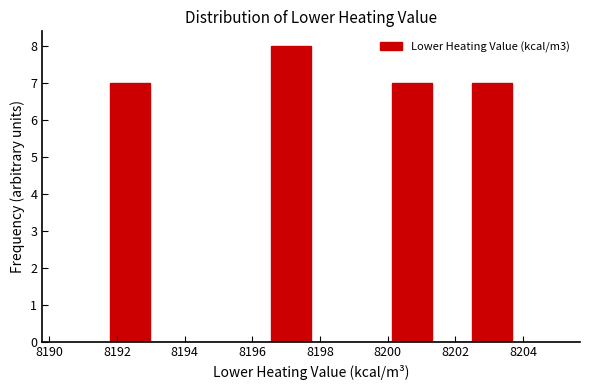

Reading left to right, list every bar in this chart as the range it spans on the x-axis followed by its height. Neither the bar edges nor the heights are printed on the chart, so give them approximately, as read against the axes.

8191.8 to 8193.0: 7
8193.0 to 8194.2: 0
8194.2 to 8195.4: 0
8195.4 to 8196.6: 0
8196.6 to 8197.8: 8
8197.8 to 8199.0: 0
8199.0 to 8200.2: 0
8200.2 to 8201.4: 7
8201.4 to 8202.4: 0
8202.4 to 8203.6: 7